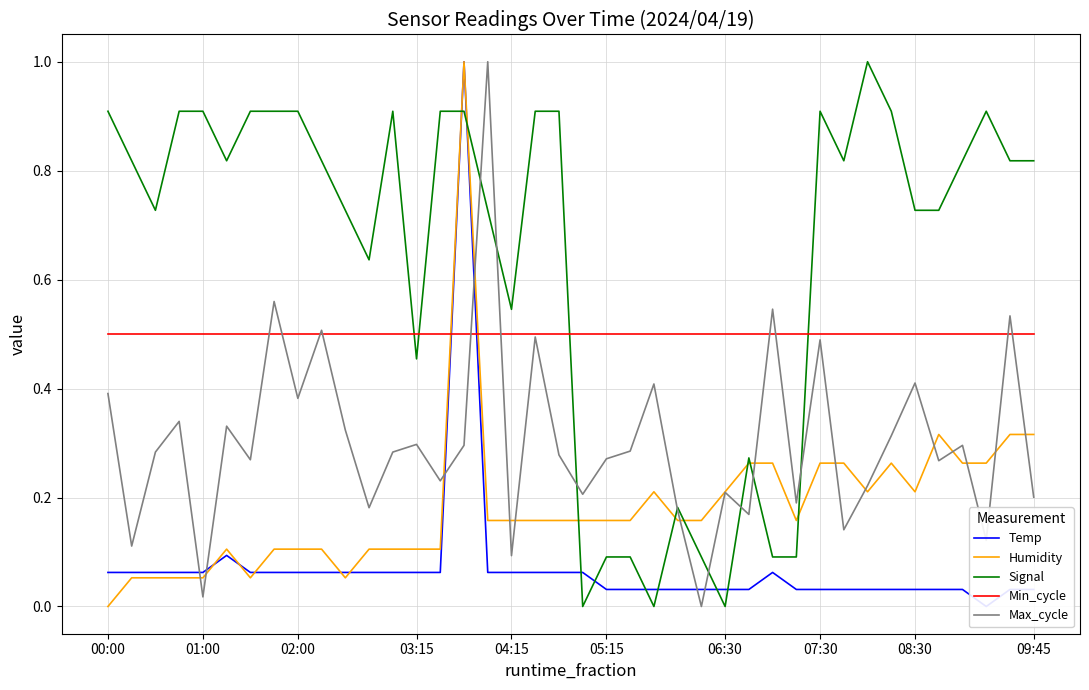

List the series in order of their peak value, highest first.

Temp, Humidity, Signal, Max_cycle, Min_cycle